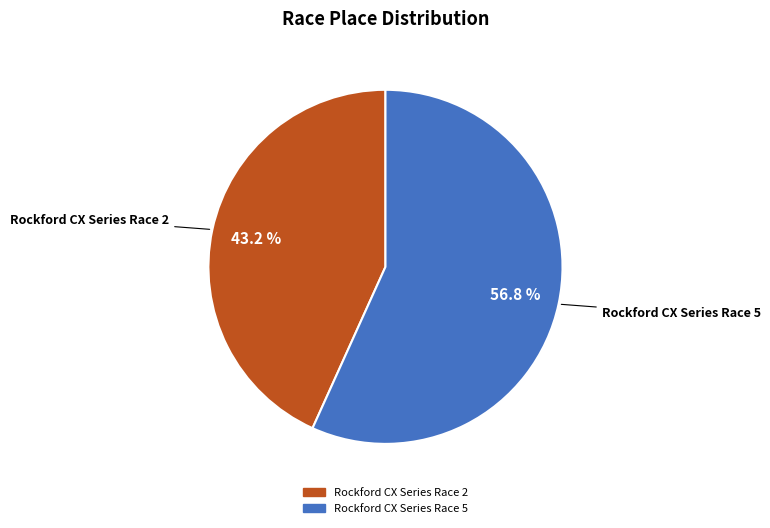

Rank the categories by value from lowest to highest.

Rockford CX Series Race 2, Rockford CX Series Race 5